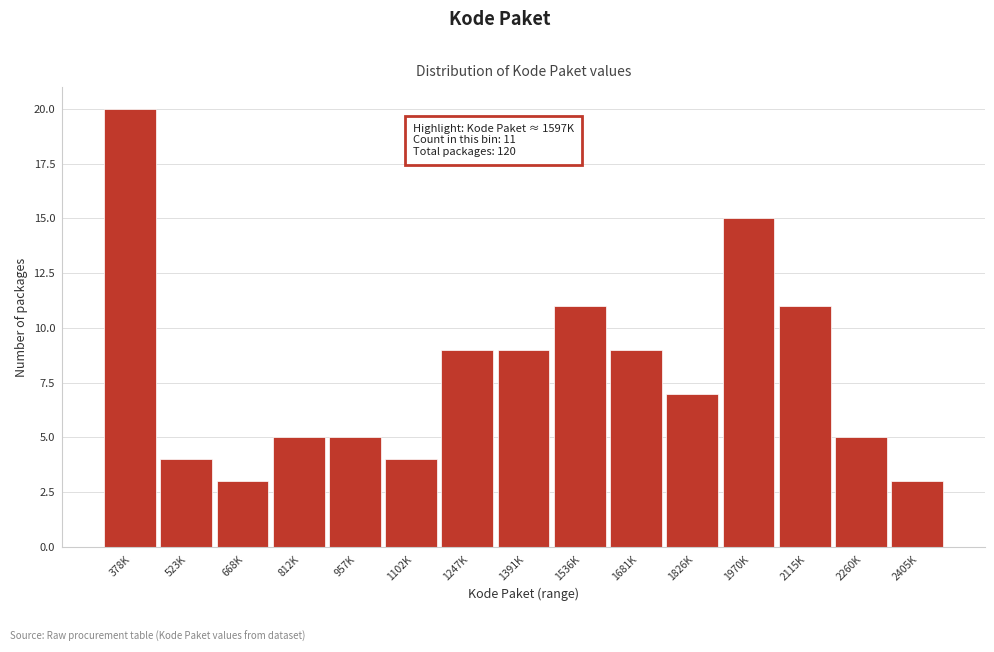

Reading left to right, list all the values displayed in this chart.

378K=20	523K=4	668K=3	812K=5	957K=5	1102K=4	1247K=9	1391K=9	1536K=11	1681K=9	1826K=7	1970K=15	2115K=11	2260K=5	2405K=3